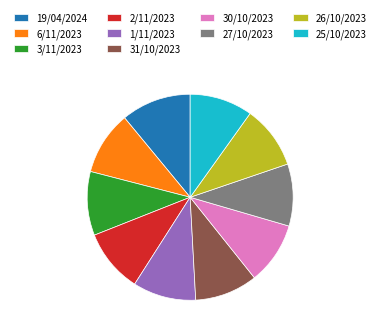

Is it true that 31/10/2023 is 1% of the pie?

False